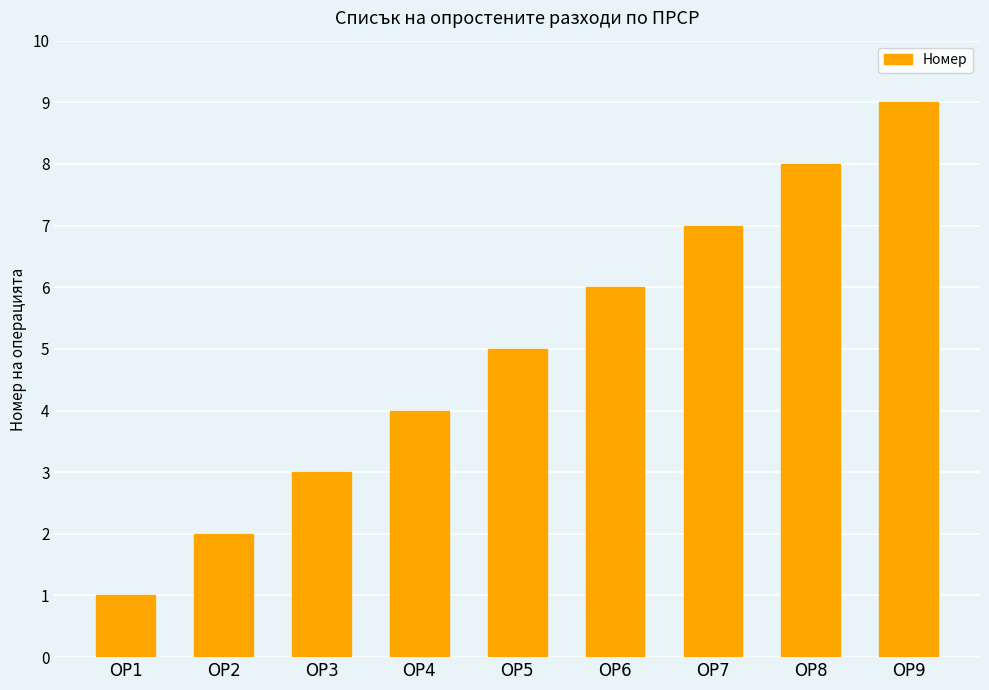

Does the chart contain stacked bars?

No